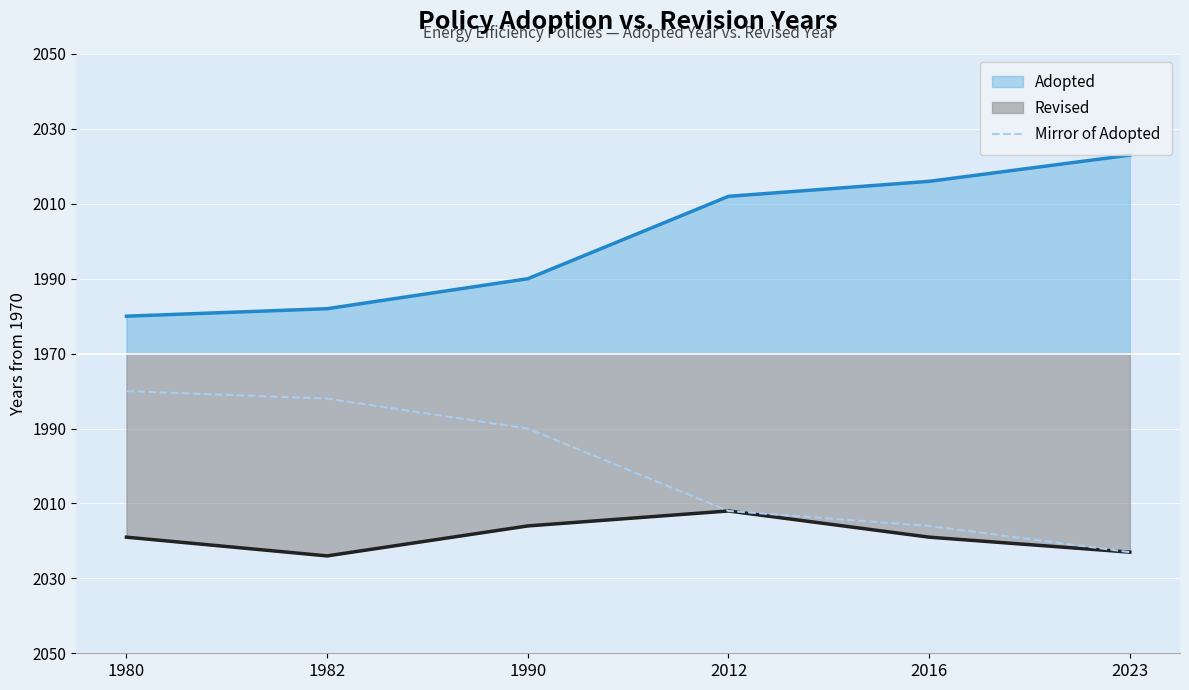

What is the value of the 3rd point from the left?

-20